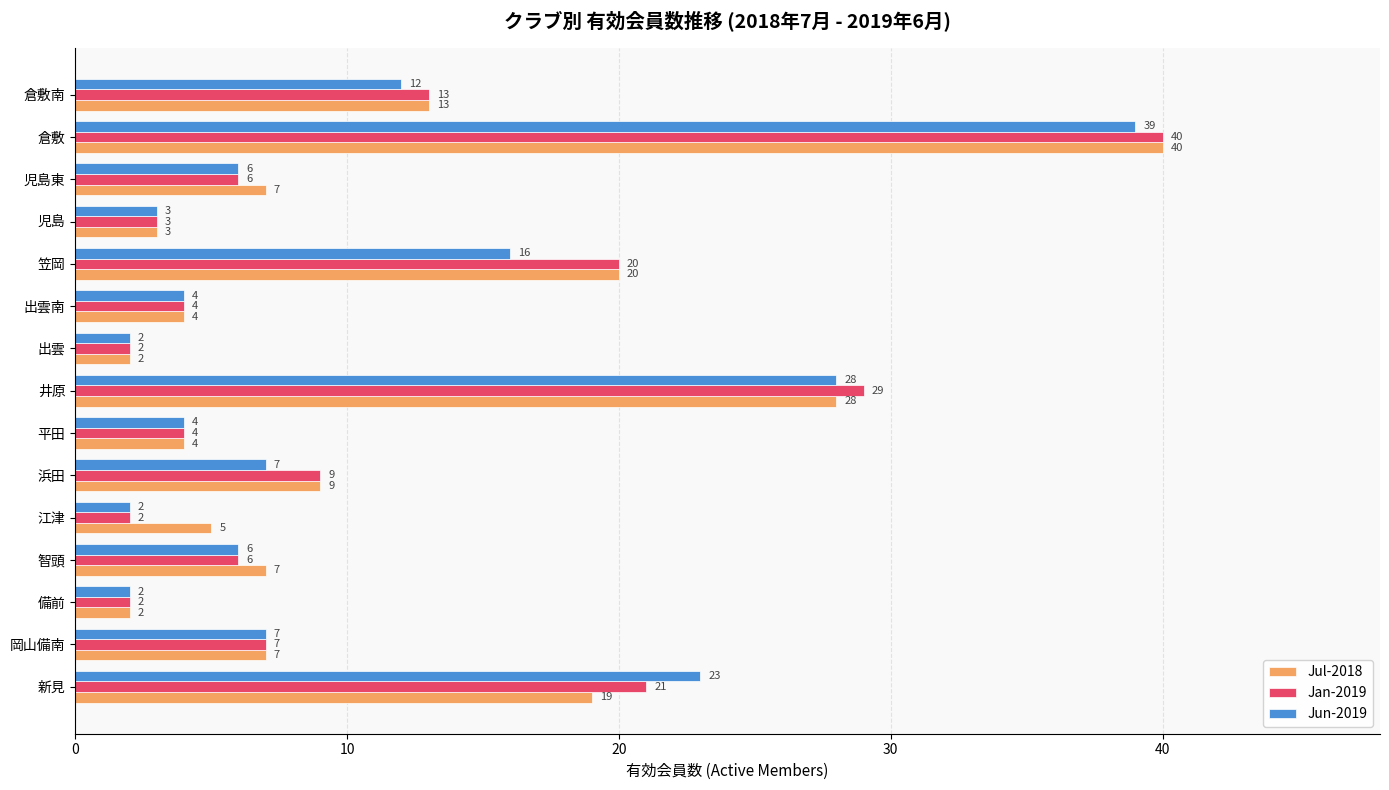

How many data points in Jul-2018 are less than 7?

6